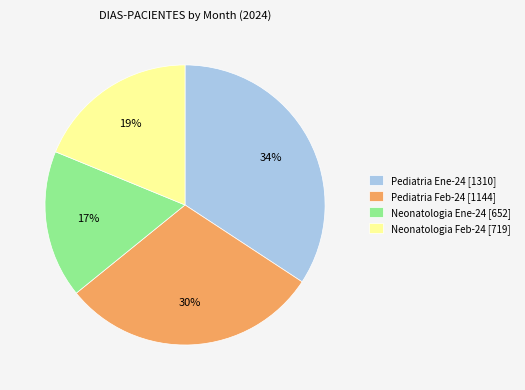

Count the number of slices in the pie.

4